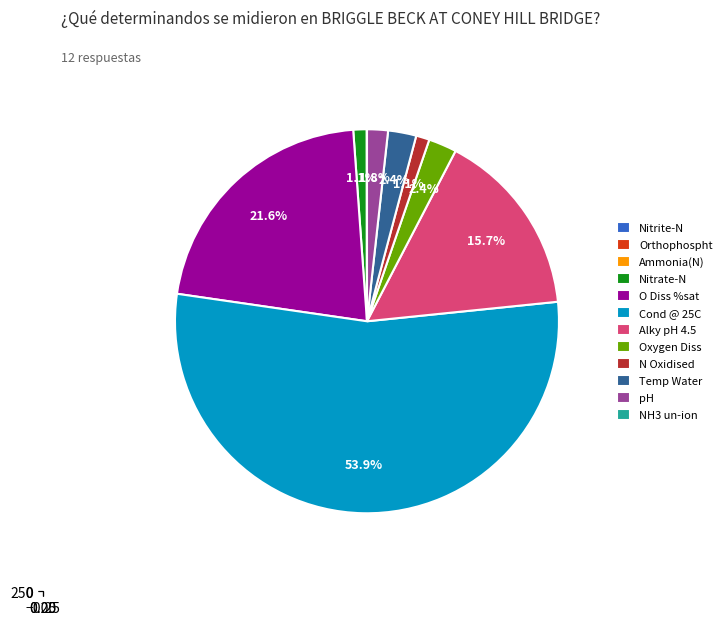

What percentage do Nitrate-N and Nitrite-N together represent?

1.1%